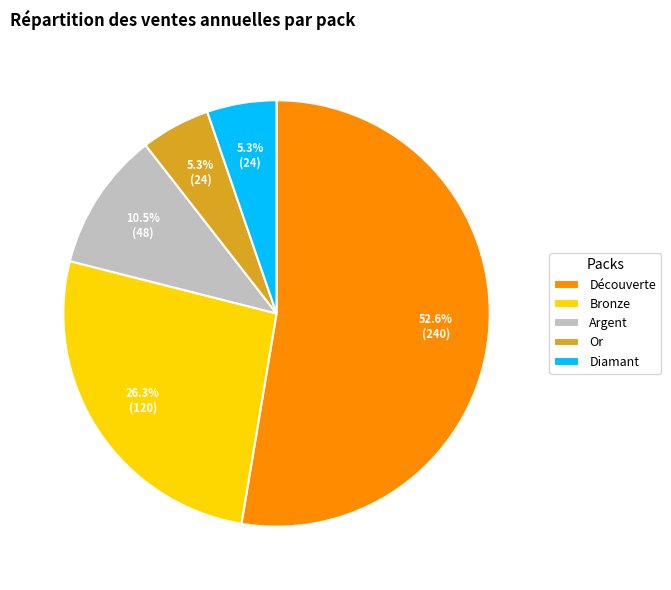

How many slices are in this pie chart?

5